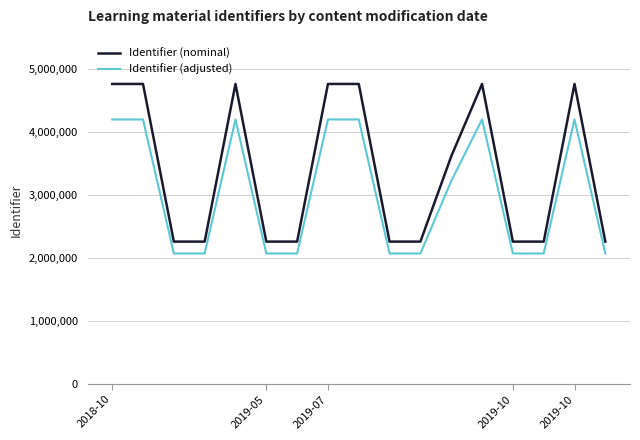

What is the minimum value shown in the chart?

2068885.2